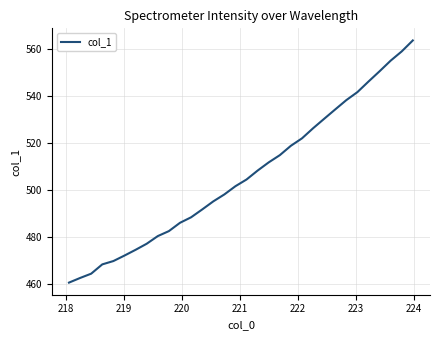

What is the smallest value displayed?

460.6